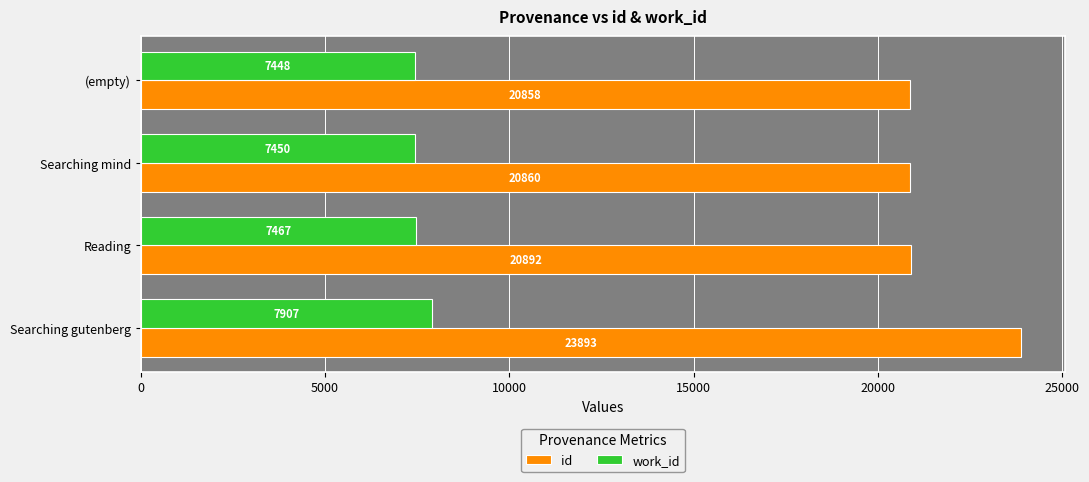

Which series has the largest total across all categories?

id